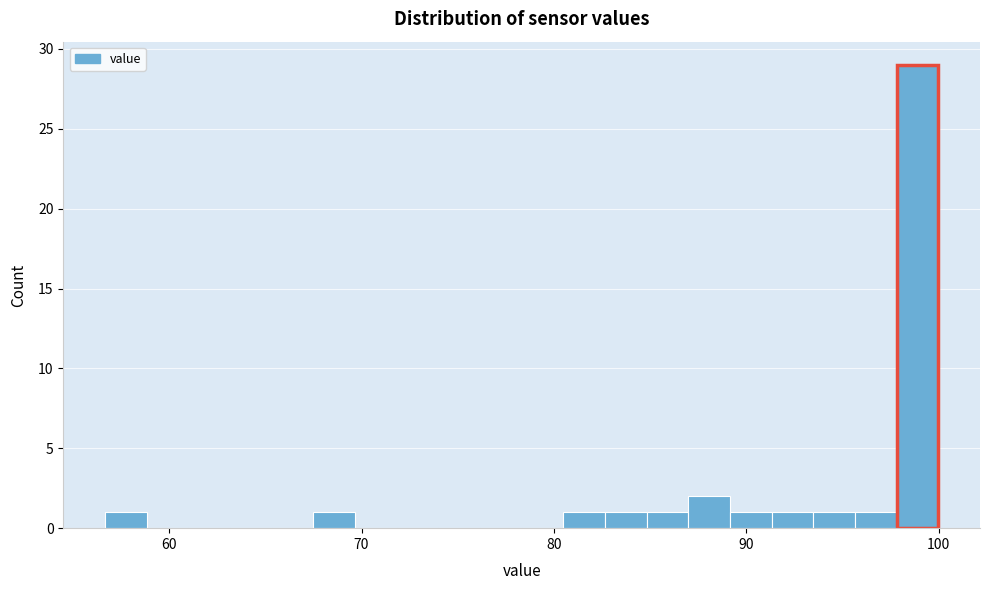

Around what value on the x-axis is the tallest bar? Give the approximate position of its centre, as read against the axis.

99